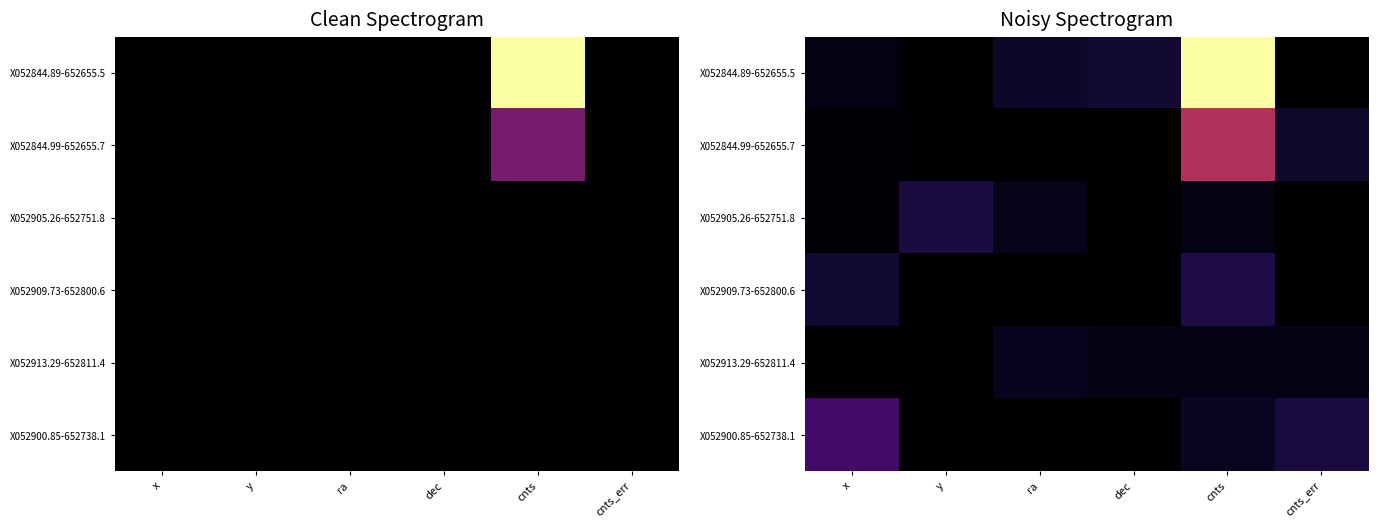

Which has a higher value, dec or cnts_err?

dec